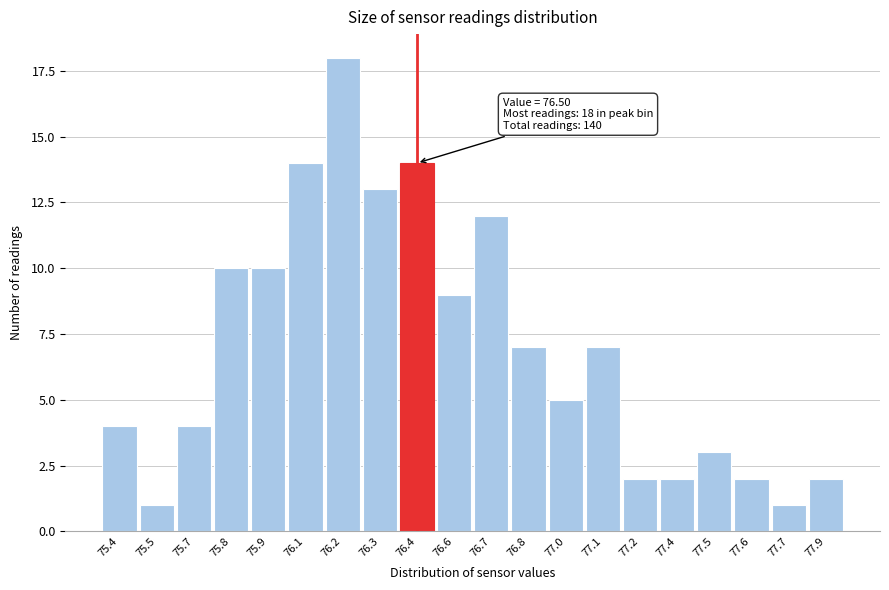

Reading right to left, extract all data points from this chart.

77.9=2	77.7=1	77.6=2	77.5=3	77.4=2	77.2=2	77.1=7	77.0=5	76.8=7	76.7=12	76.6=9	76.4=14	76.3=13	76.2=18	76.1=14	75.9=10	75.8=10	75.7=4	75.5=1	75.4=4